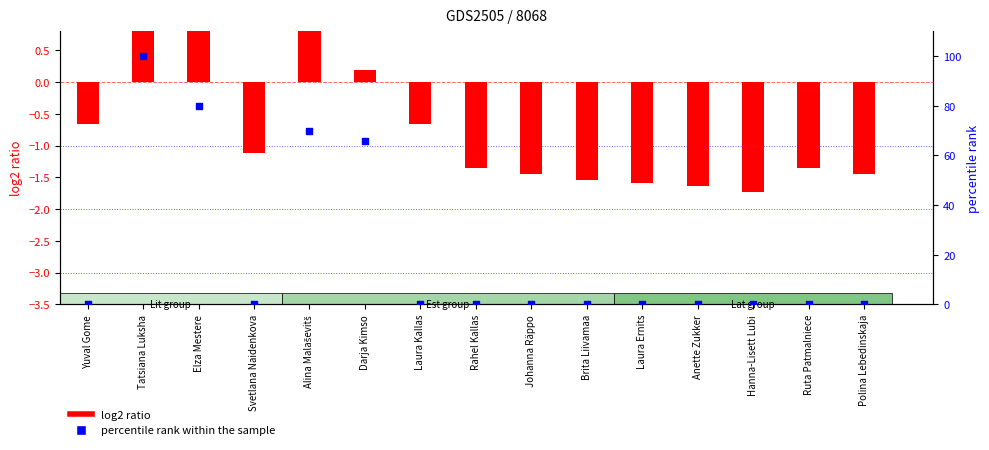

Which series reaches the maximum Y coordinate?

percentile rank within the sample